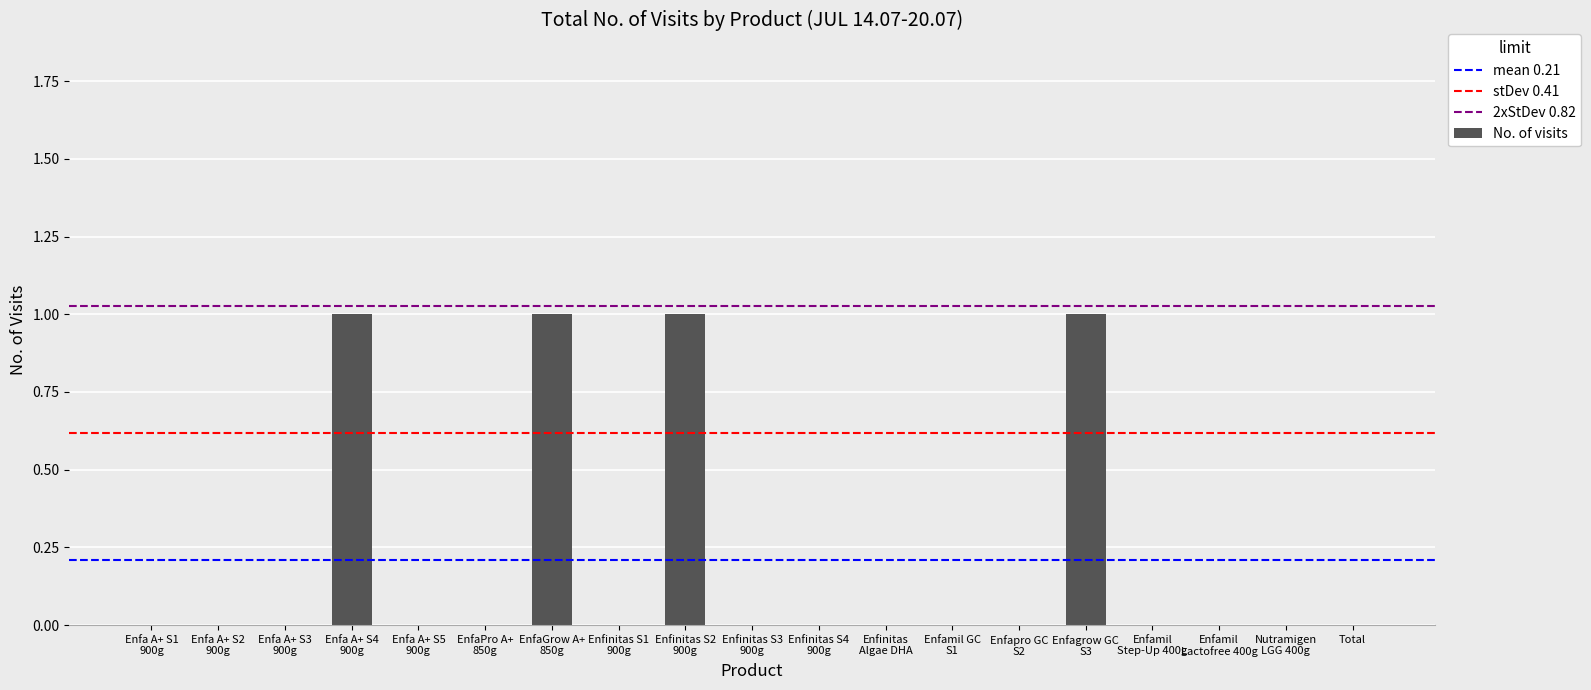

What is the sum of all values?

4